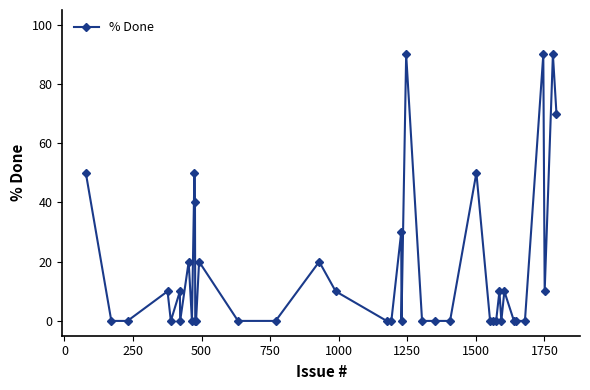

True or false: there are more than 0 points higher than both neighbors.

True